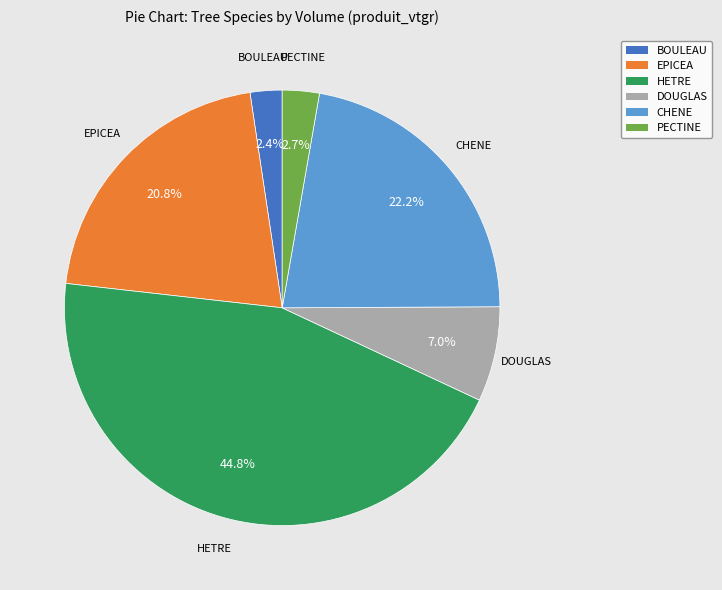

What percentage is the PECTINE slice, to the nearest percent?

3%